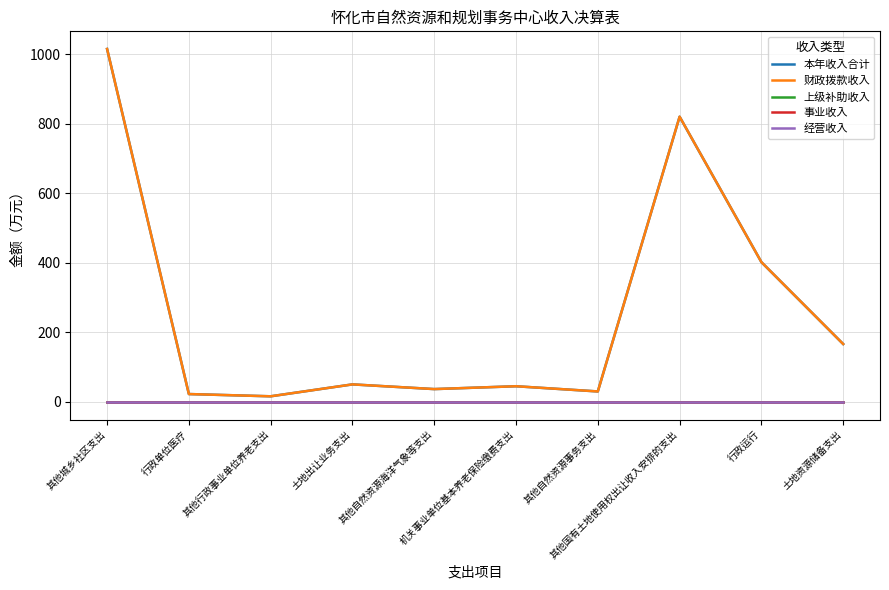

Reading left to right, extract all data points from this chart.

本年收入合计: 1015.0	22.6	16.1	50.4	36.9	45.1	30.1	820.3	402.0	166.4
财政拨款收入: 1015.0	22.6	16.1	50.4	36.9	45.1	30.1	820.3	402.0	166.4
上级补助收入: 0.0	0.0	0.0	0.0	0.0	0.0	0.0	0.0	0.0	0.0
事业收入: 0.0	0.0	0.0	0.0	0.0	0.0	0.0	0.0	0.0	0.0
经营收入: 0.0	0.0	0.0	0.0	0.0	0.0	0.0	0.0	0.0	0.0